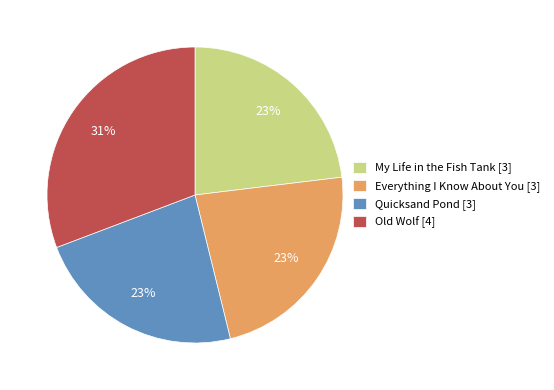

To the nearest percent, what percentage of the pie is Everything I Know About You [3]?

23%